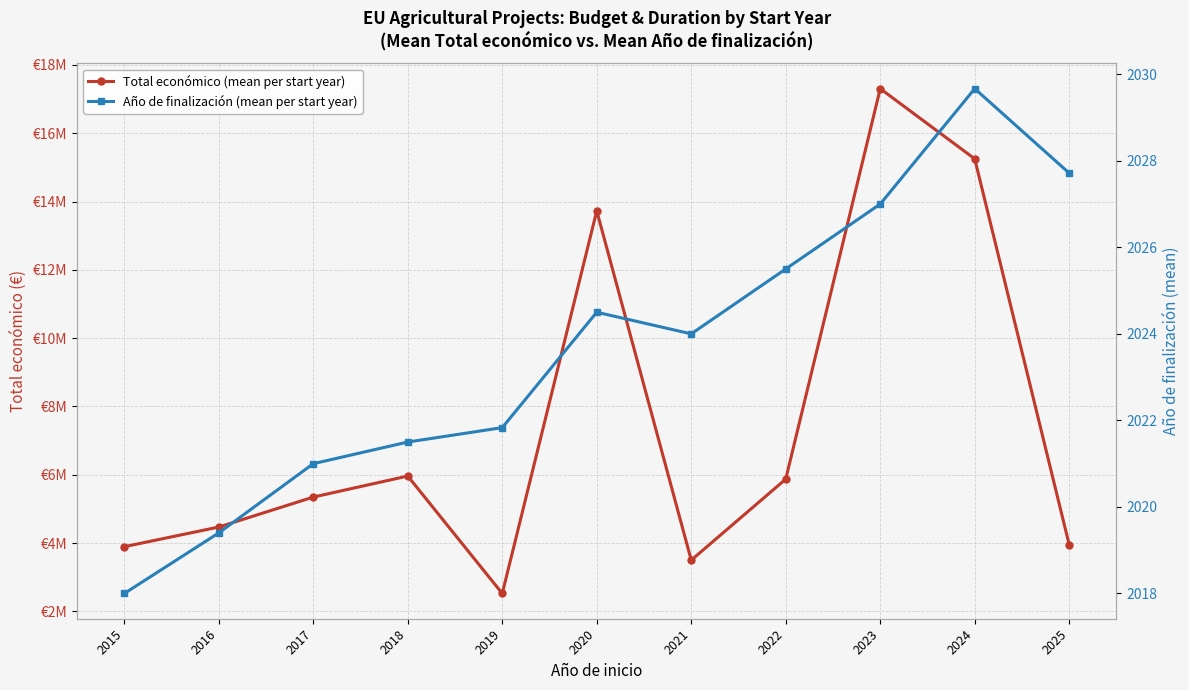

Reading right to left, transcribe all the data shown in this chart.

Total económico (mean per start year): 2025=3949423.6	2024=15248907.7	2023=17303815.0	2022=5872450.5	2021=3499724.5	2020=13725854.2	2019=2523783.0	2018=5962271.0	2017=5346197.0	2016=4469152.6	2015=3893852.0
Año de finalización (mean per start year): 2025=2027.7	2024=2029.7	2023=2027.0	2022=2025.5	2021=2024.0	2020=2024.5	2019=2021.8	2018=2021.5	2017=2021.0	2016=2019.4	2015=2018.0